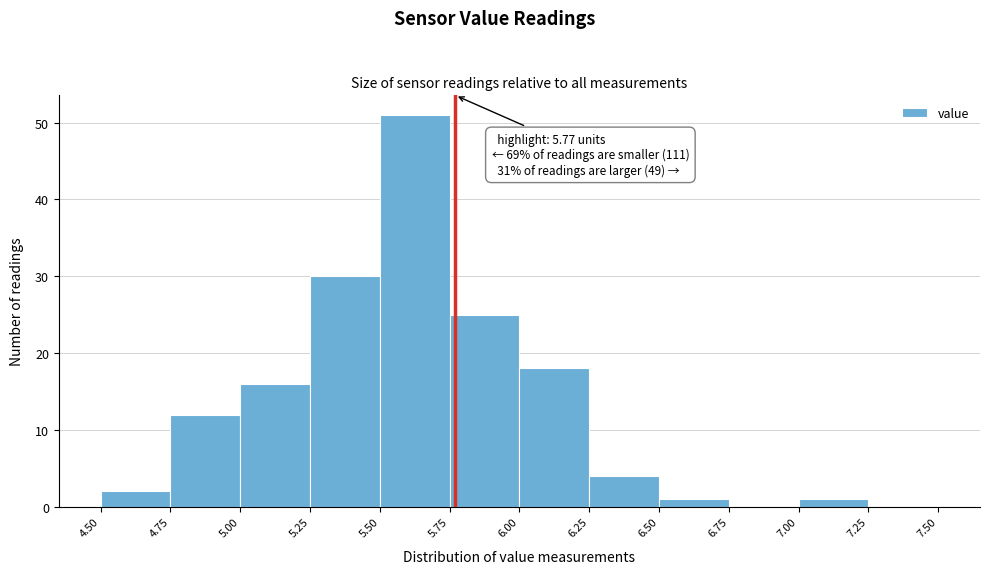

Over which range of the x-axis is the bar tallest?

5.50 to 5.75